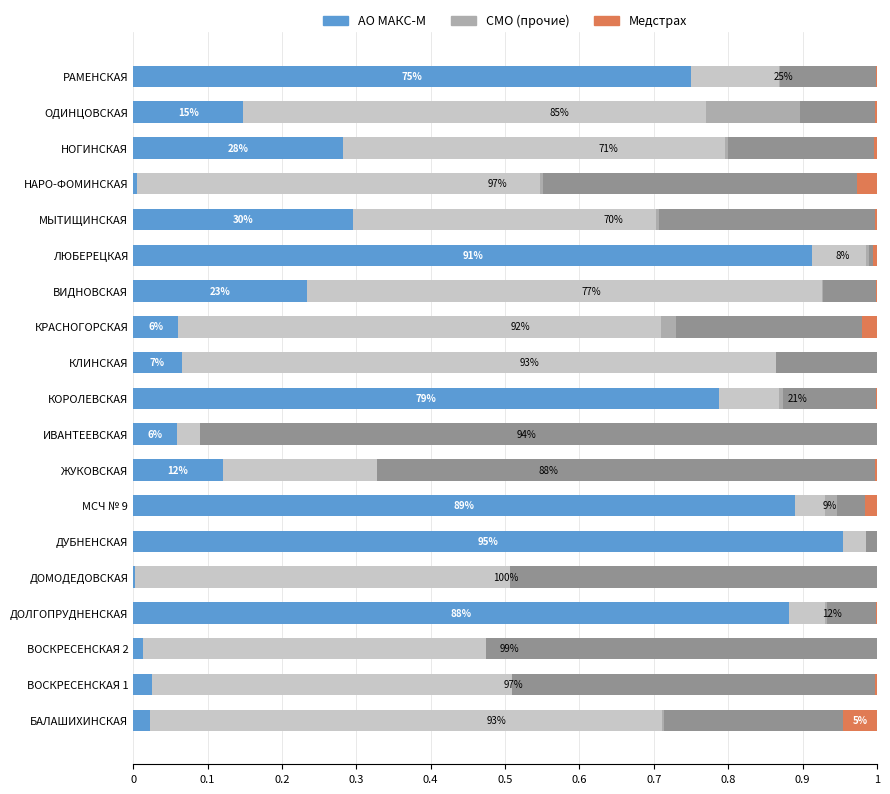

How many categories are shown in the chart?

19